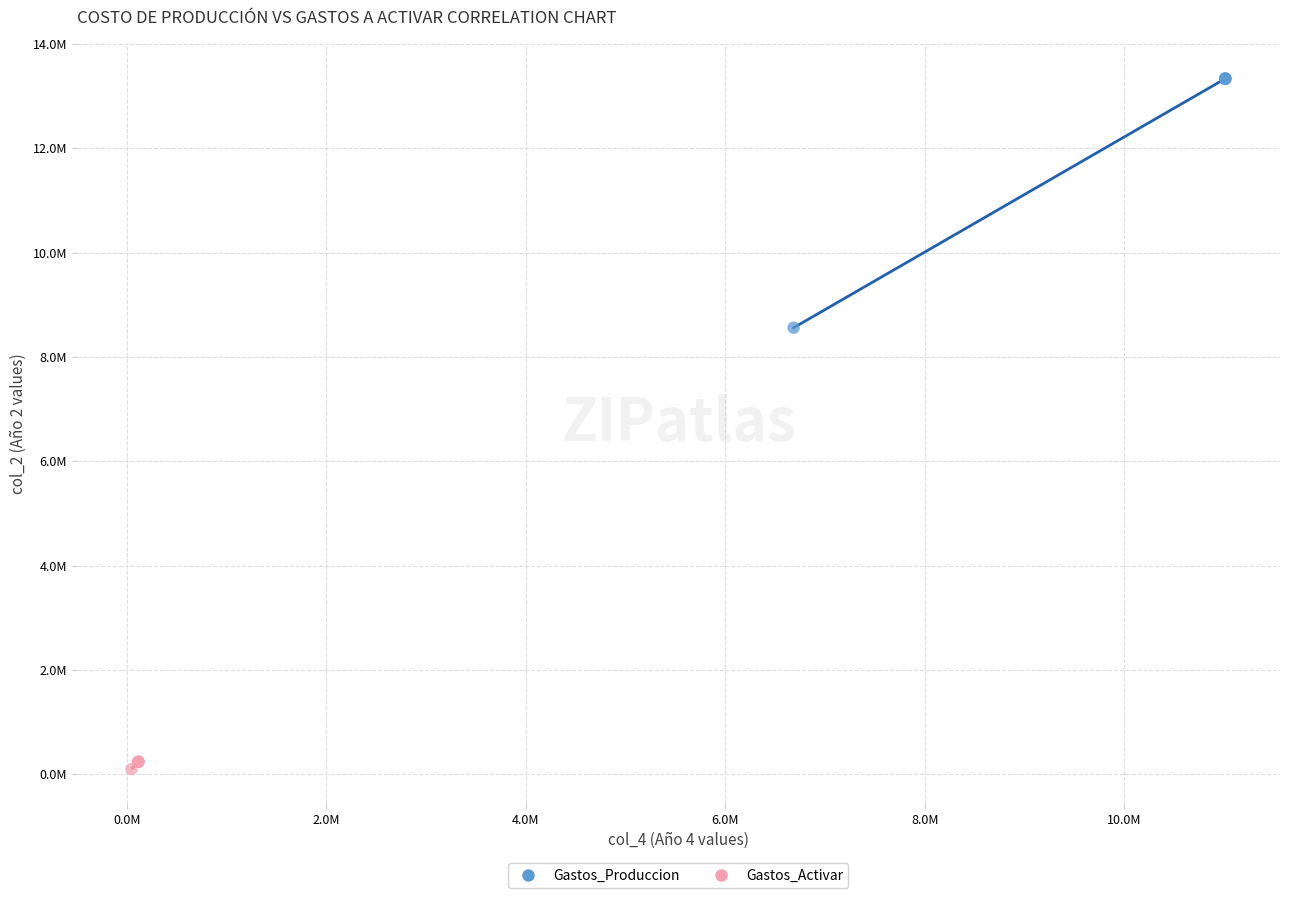

What are all the series names shown in the legend?

Gastos_Produccion, Gastos_Activar